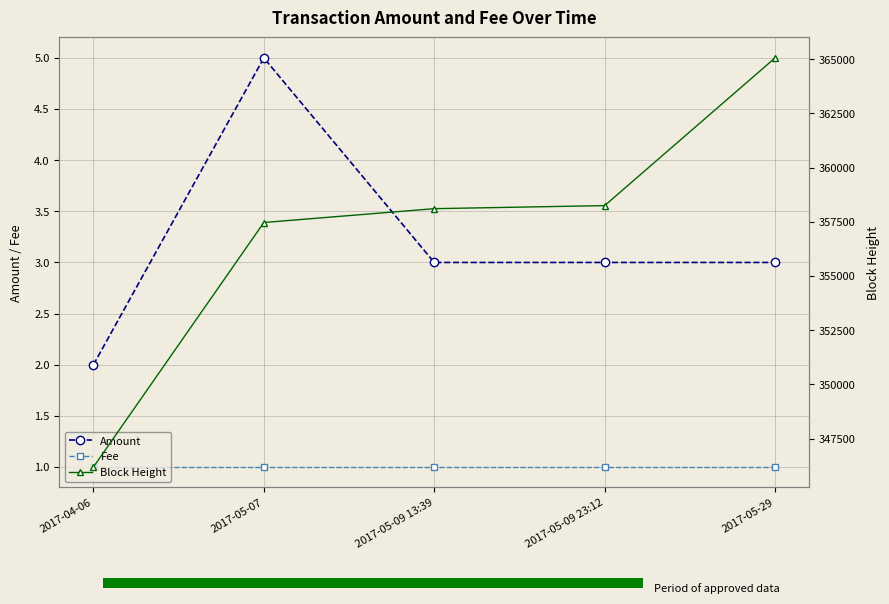

Between 2017-05-29 and 2017-05-09 13:39, which is larger?

2017-05-29